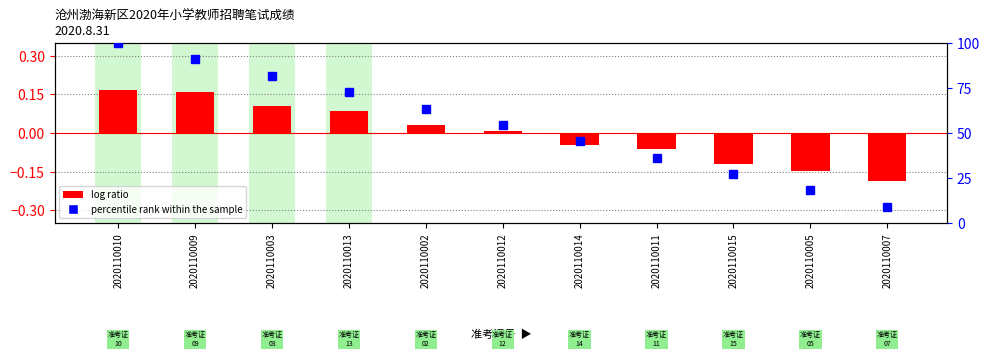

How many bars are there in total?

11